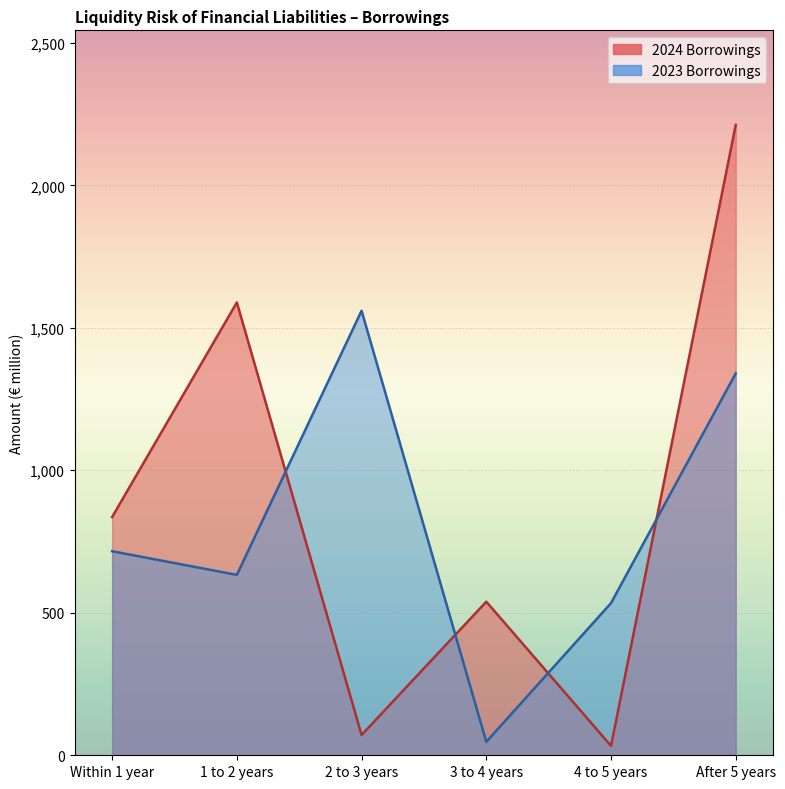

Reading left to right, extract all data points from this chart.

2024: Within 1 year=836	1 to 2 years=1589	2 to 3 years=71	3 to 4 years=539	4 to 5 years=33	After 5 years=2212
2023: Within 1 year=716	1 to 2 years=633	2 to 3 years=1560	3 to 4 years=47	4 to 5 years=534	After 5 years=1340